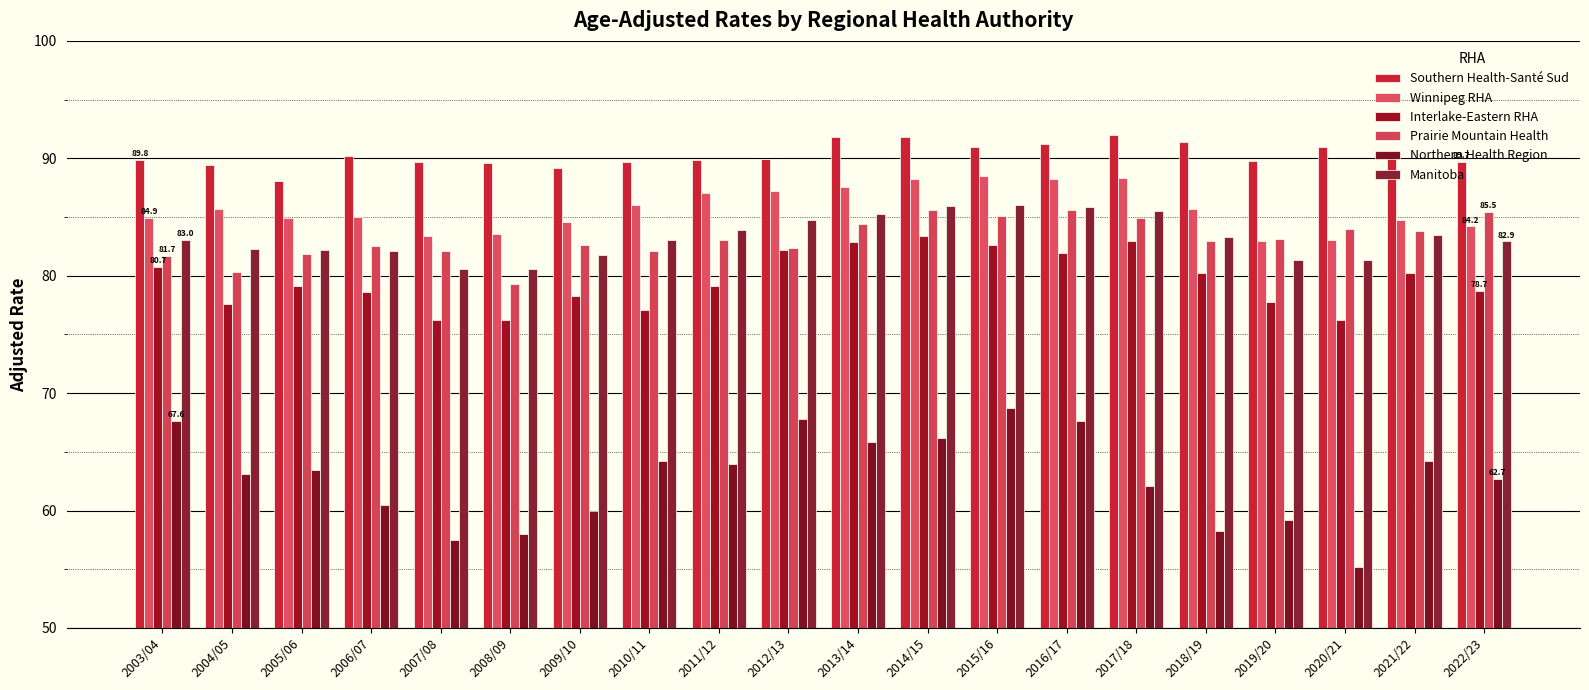

Are the bars horizontal?

No